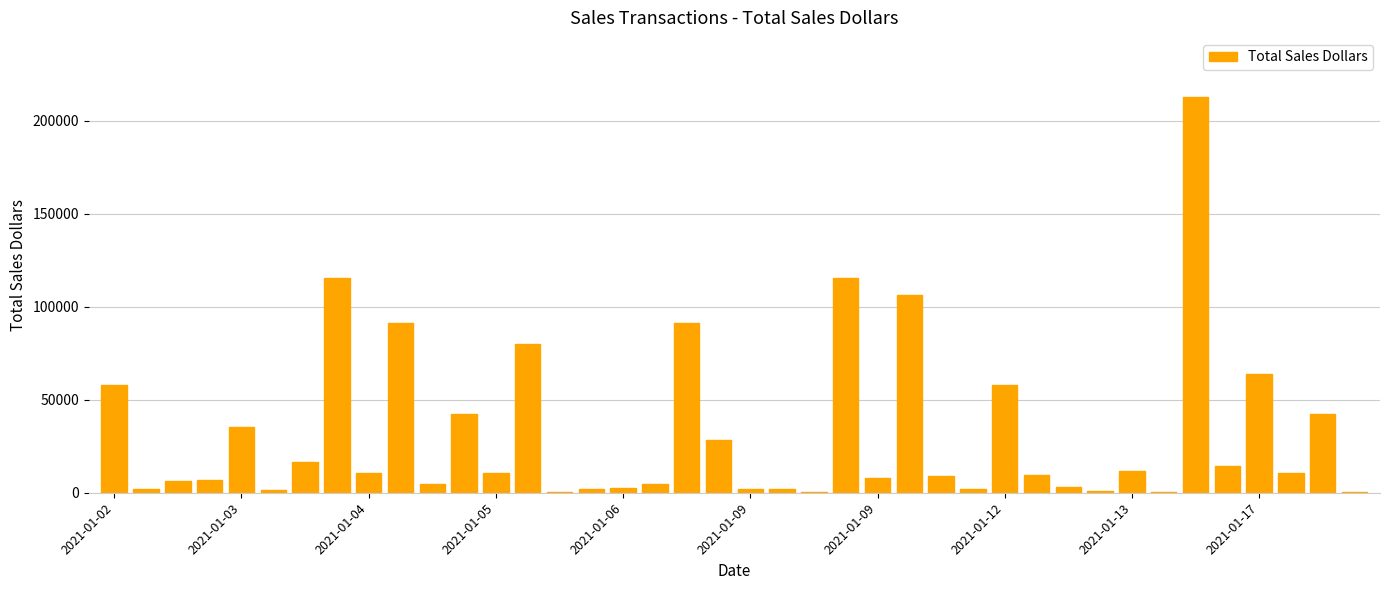

What is the sum of all values?

1282456